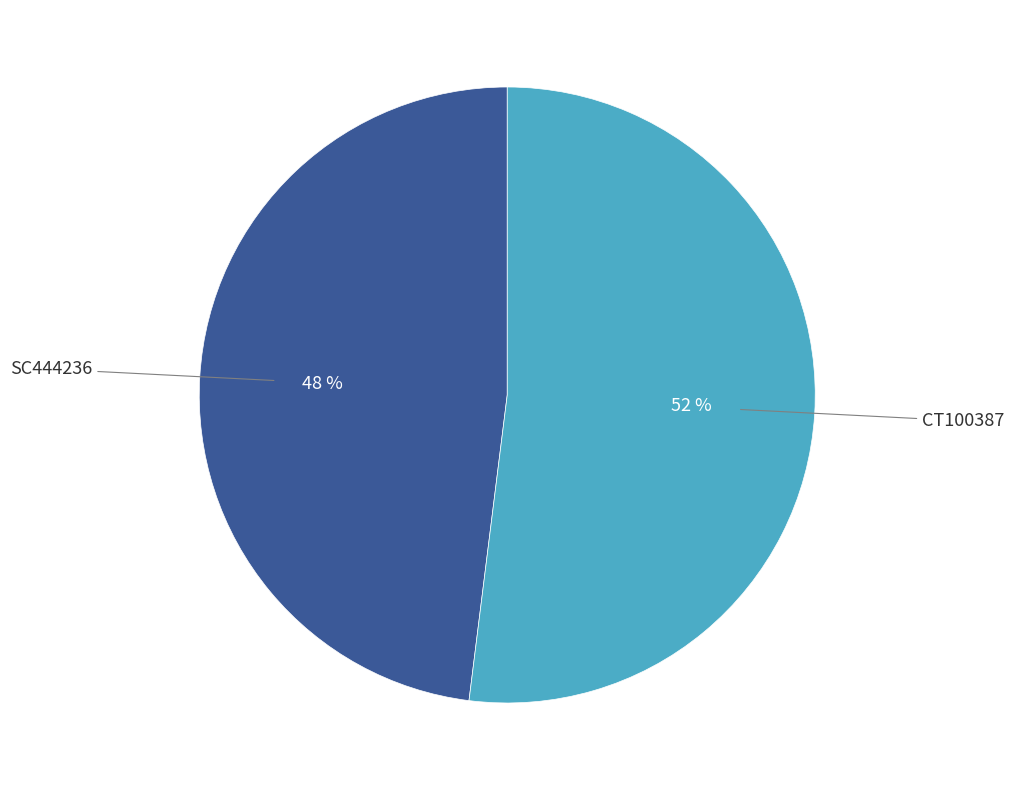

To the nearest percent, what is the combined percentage of SC444236 and CT100387?

100%